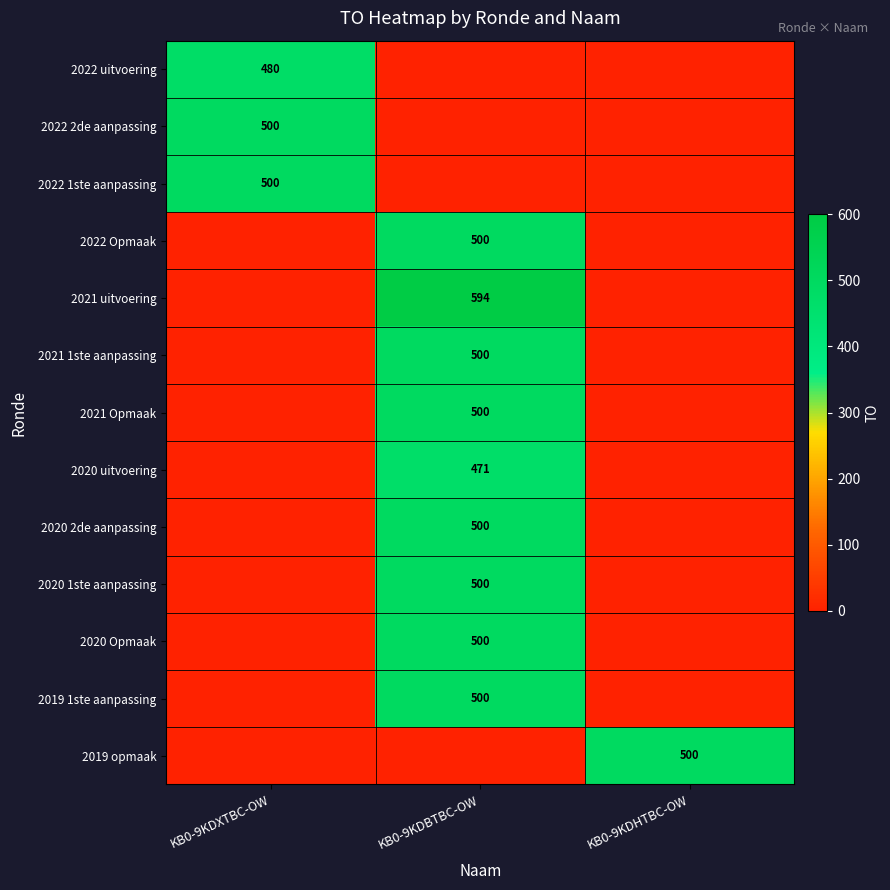

The value of 2019 opmaak at KB0-9KDHTBC-OW is 500. True or false?

True